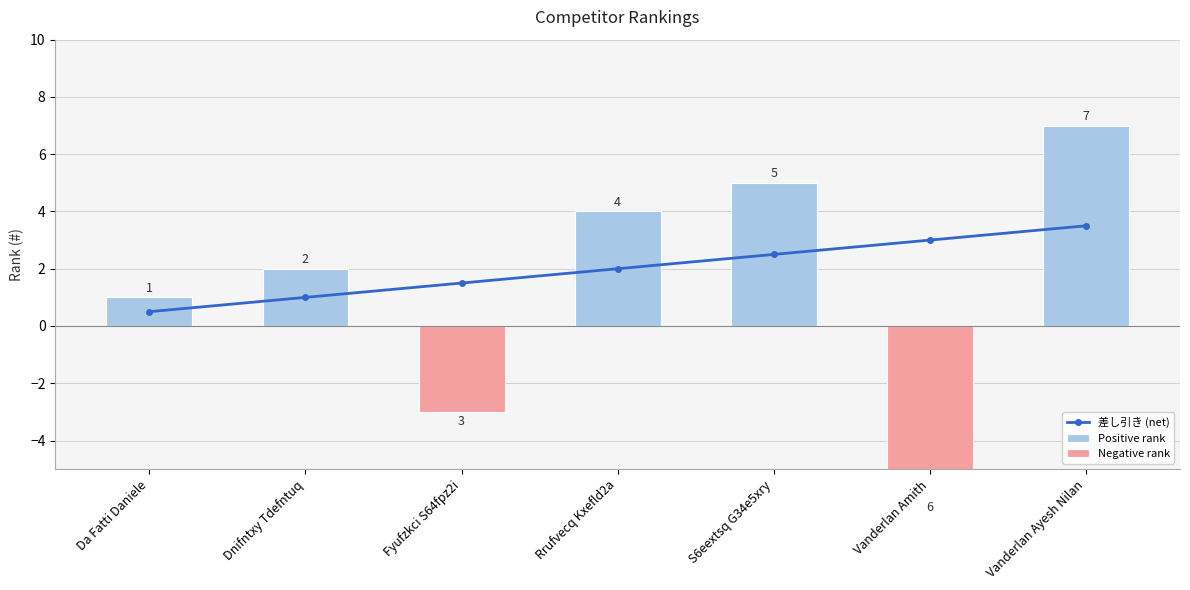

At which category is the sum across all series the highest?

Vanderlan Ayesh Nilan